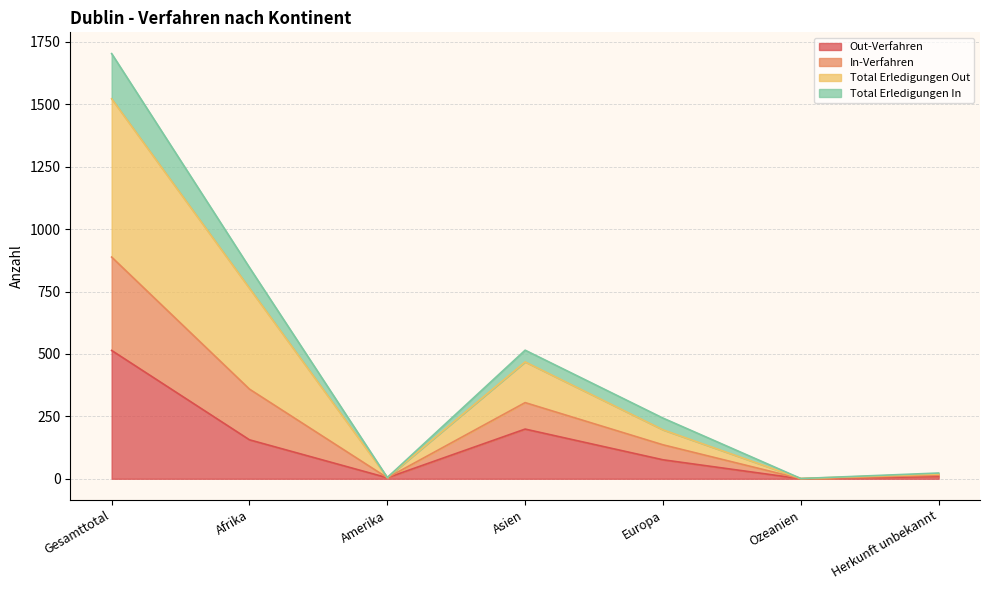

What is the label of the 6th point from the left?

Ozeanien